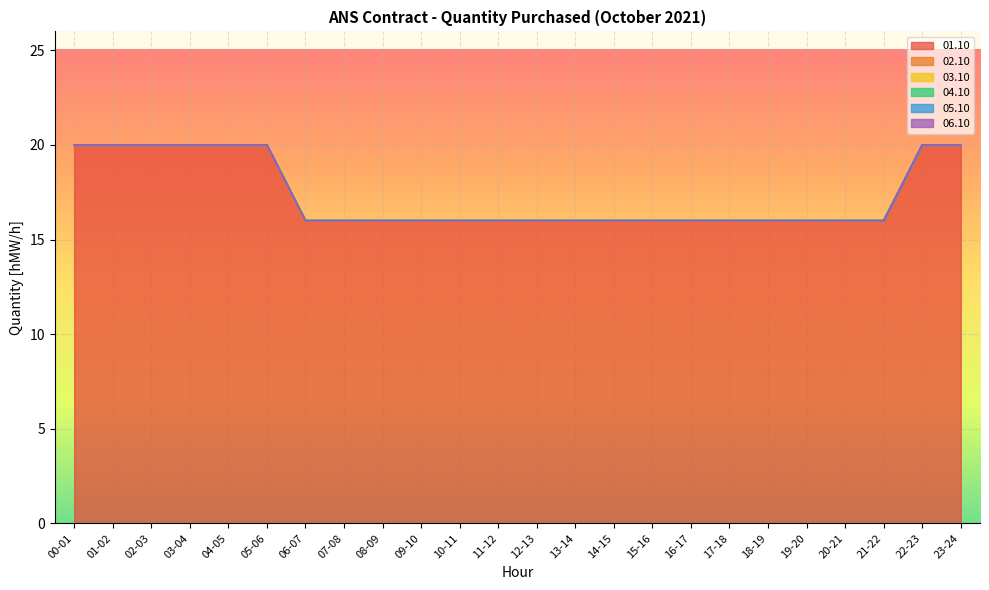

Rank the series at 17-18 from lowest to highest value.

02.10, 03.10, 04.10, 05.10, 06.10, 01.10